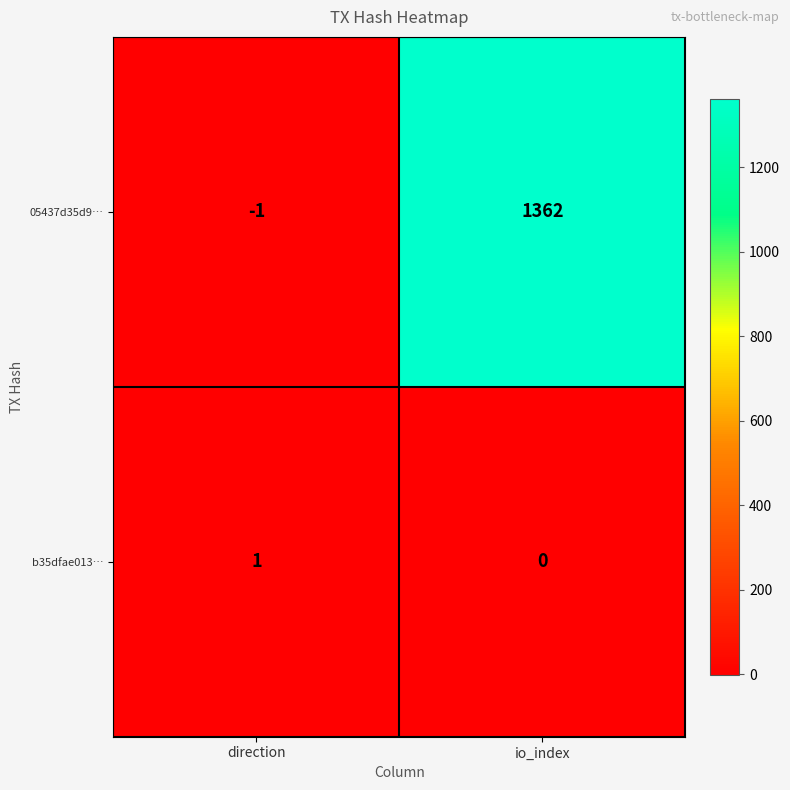

Reading right to left, transcribe all the data shown in this chart.

05437d35d9…: 1362	-1
b35dfae013…: 0	1